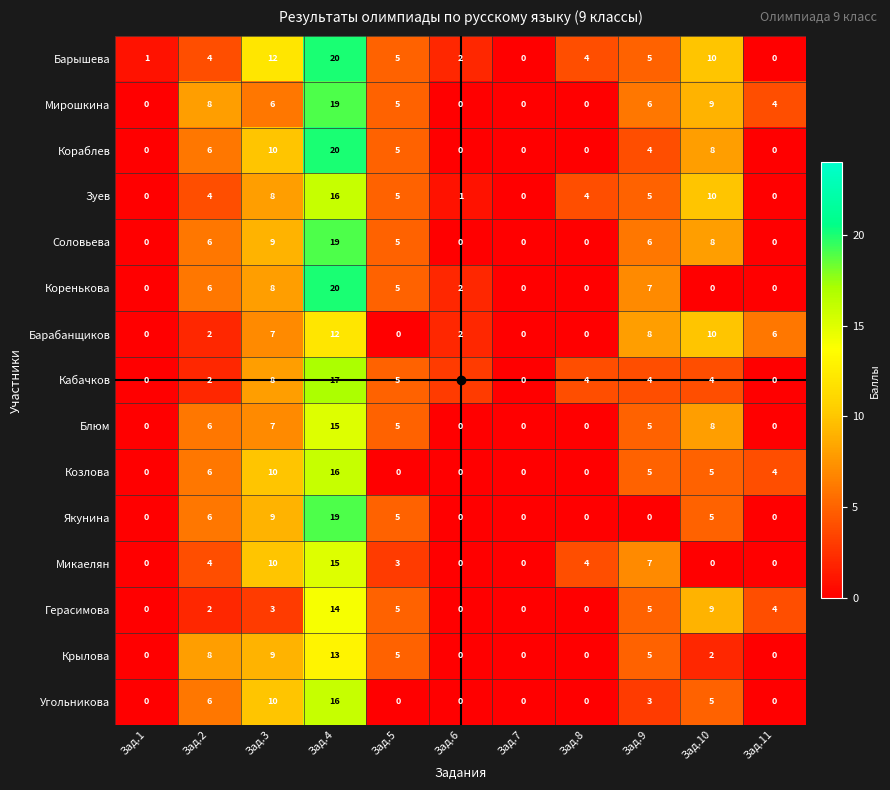

At which label is Зуев closest to 8?

Зад.3